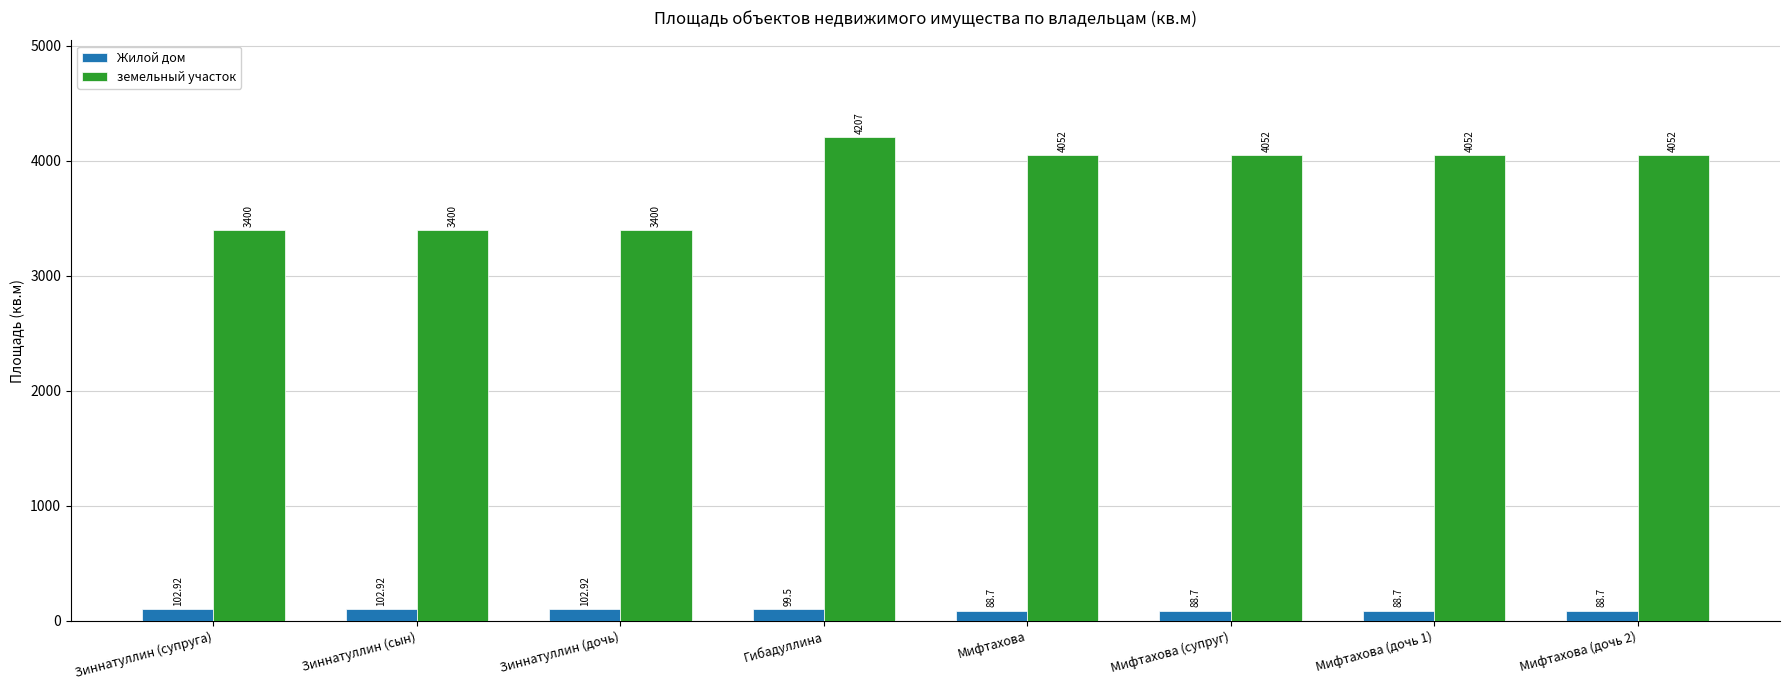

What is the highest value of the земельный участок series?

4207.0